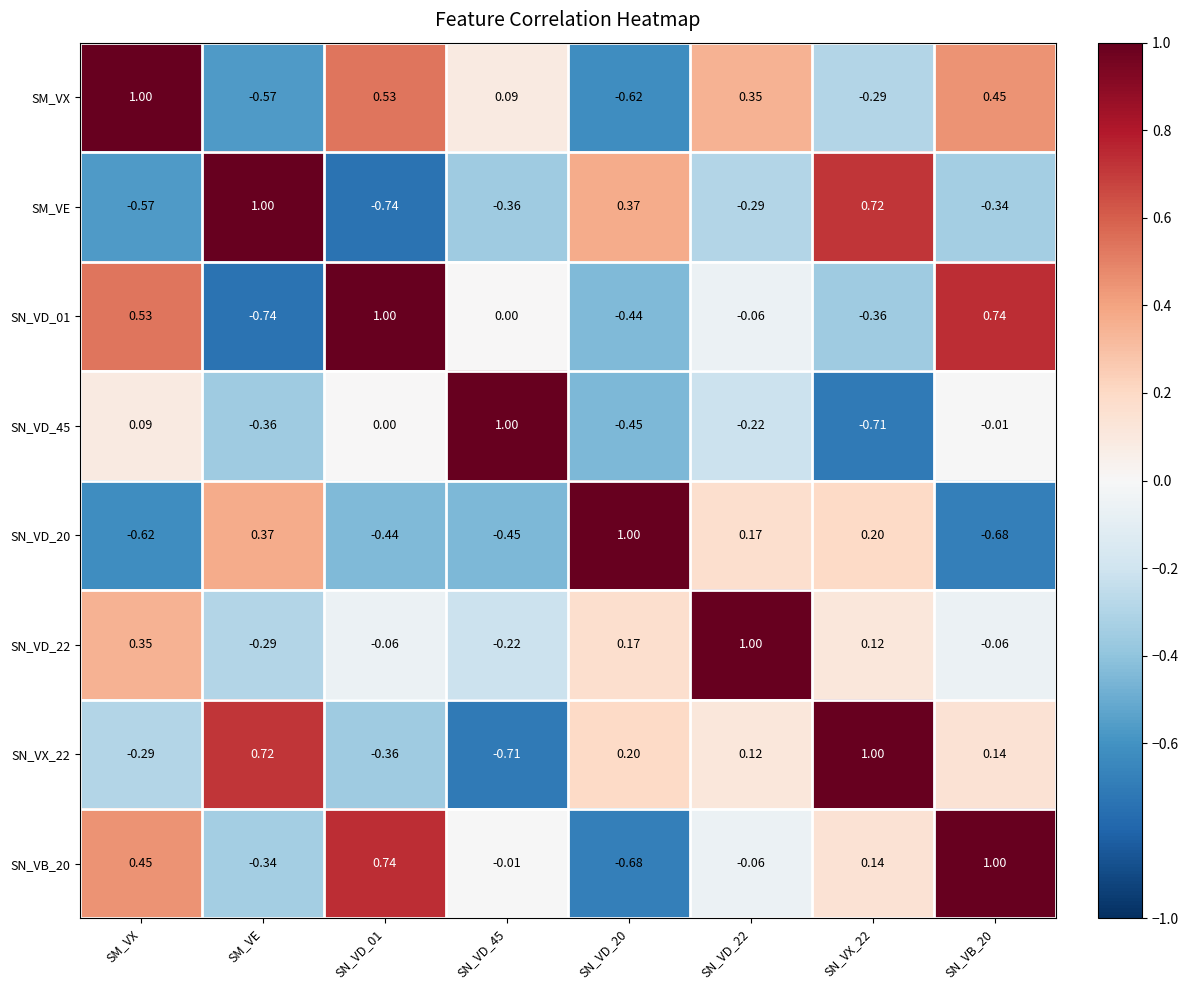

Between SN_VD_20 and SN_VD_22, which series saw the biggest shift?

SM_VX